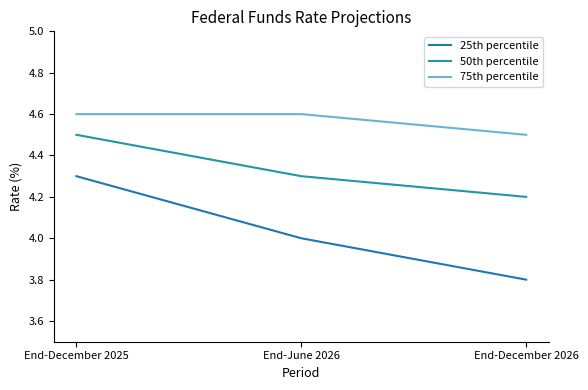

List the series in order of their peak value, highest first.

75th percentile, 50th percentile, 25th percentile